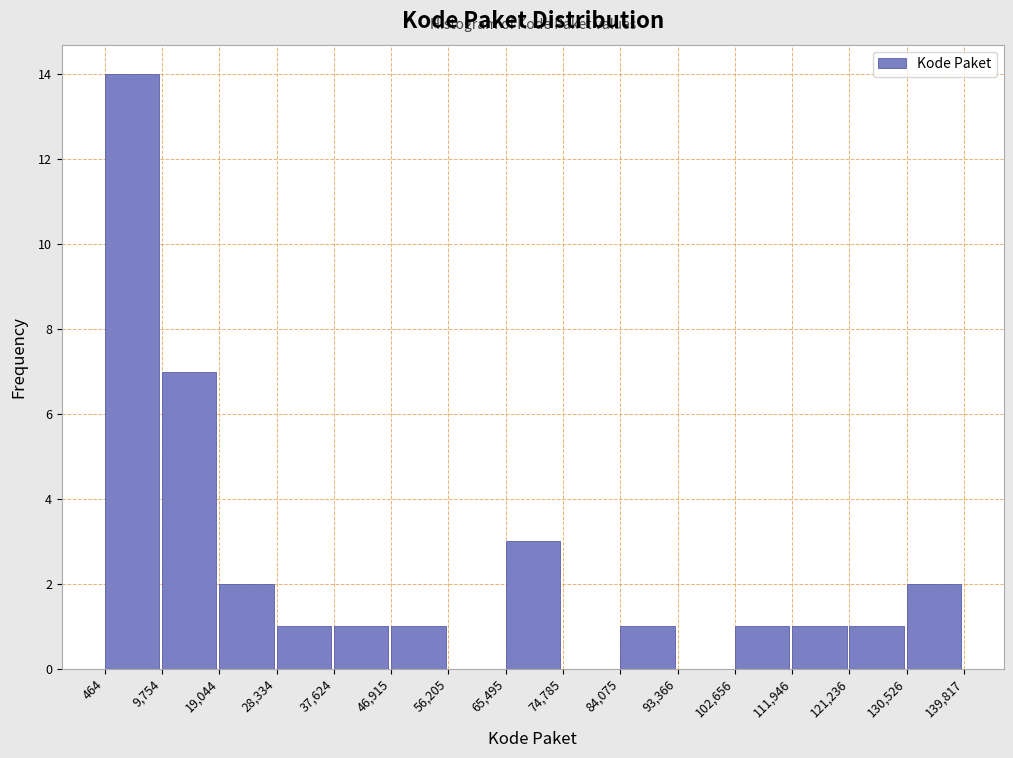

Over which range of the x-axis is the bar tallest?

464 to 9,754